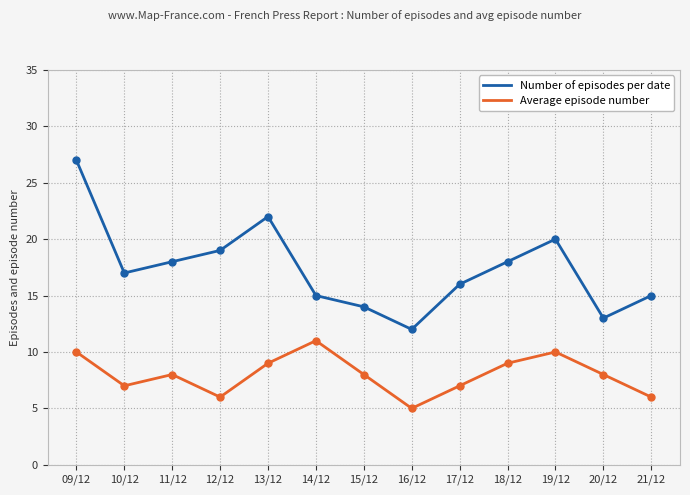

The value of Number of episodes per date at 09/12 is 36. True or false?

False